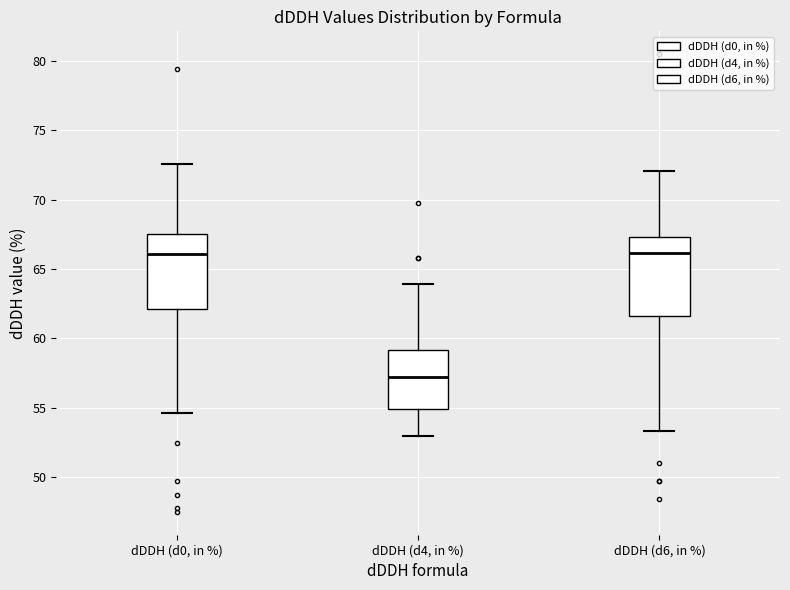

Which box's median line is the lowest?

dDDH (d4, in %)